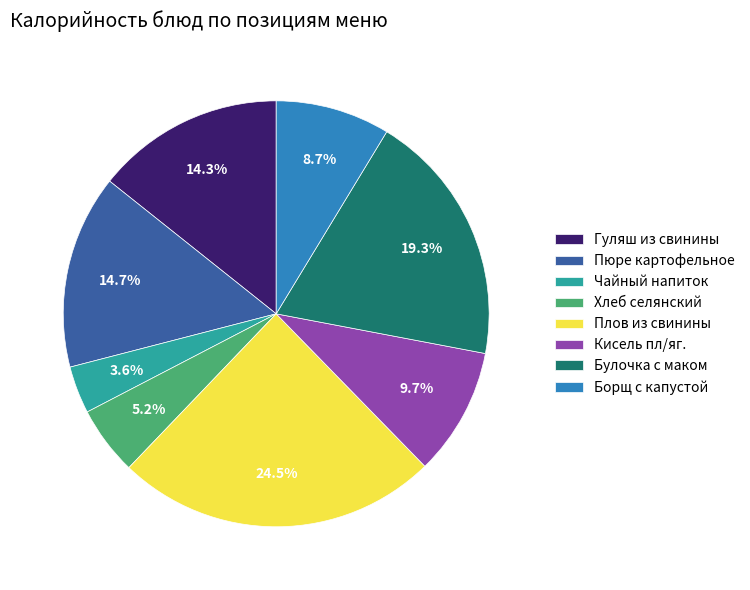

How many slices are in this pie chart?

8